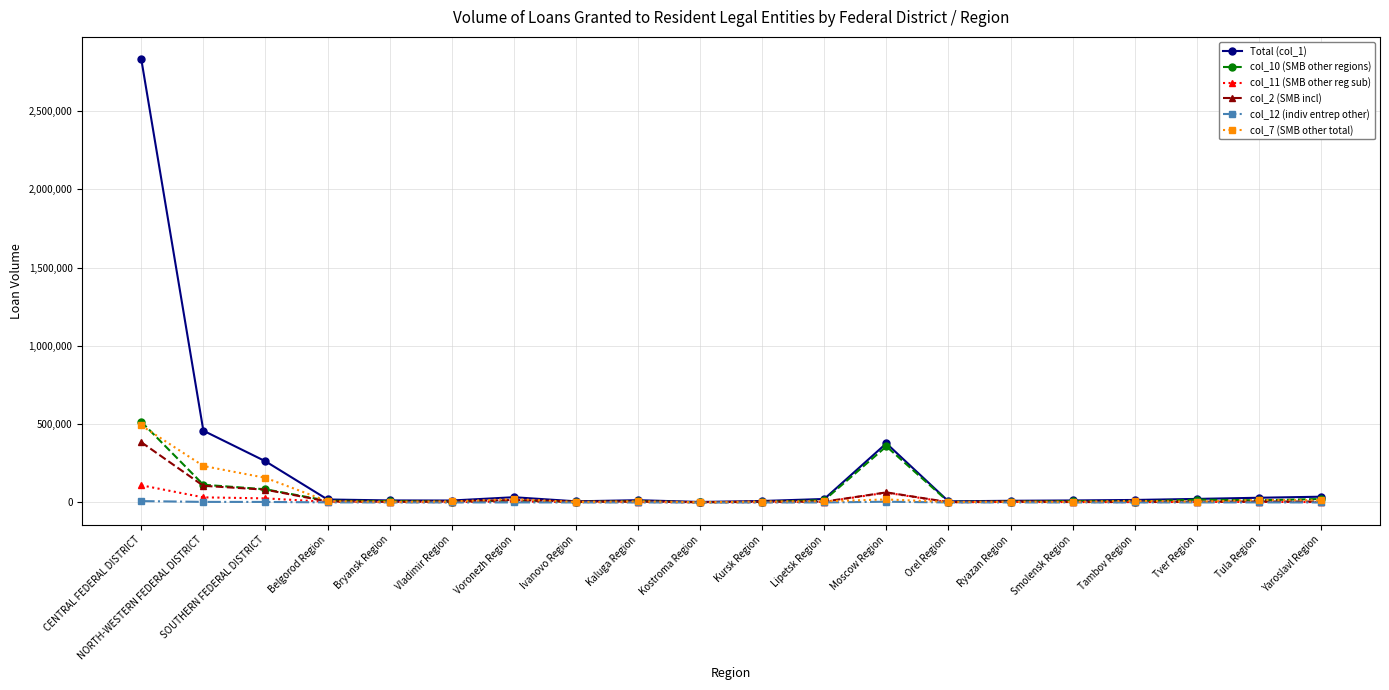

In col_7 (SMB other total), how many points are higher than both neighbors (excluding endpoints)?

6